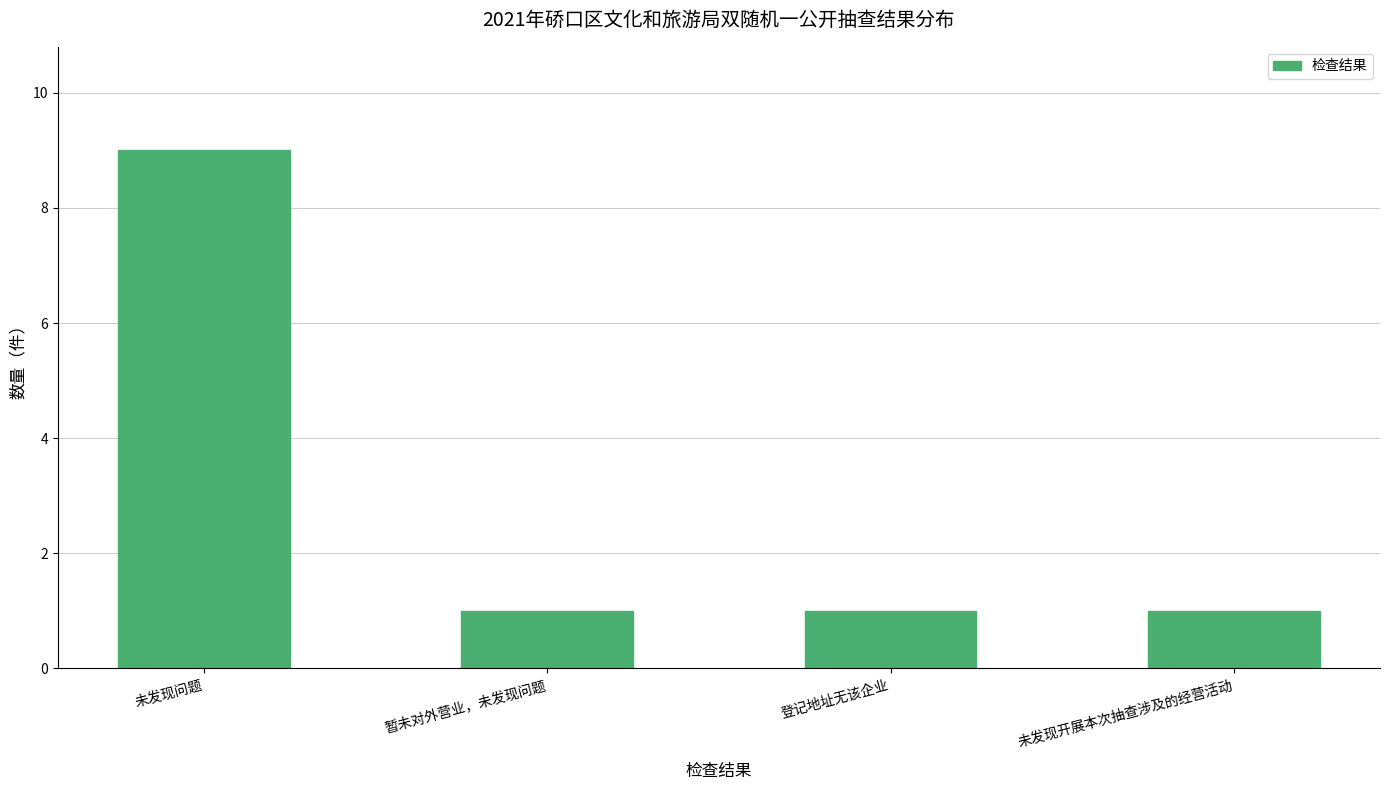

Reading right to left, transcribe all the data shown in this chart.

1	1	1	9